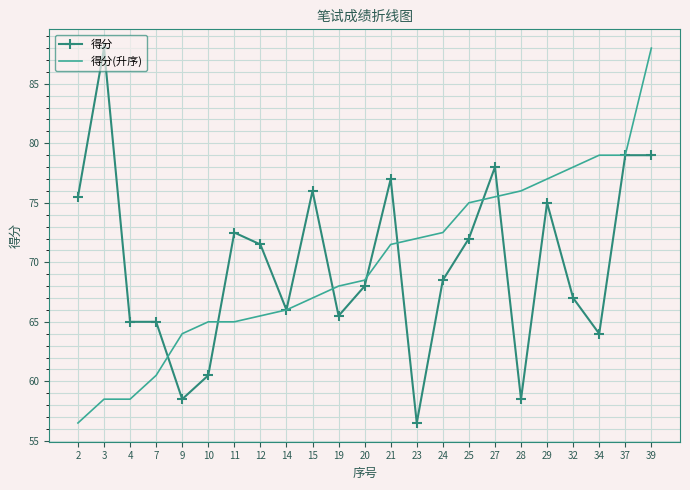

Between which two adjacent categories do 得分(升序) and 得分 first intersect?

7 and 9